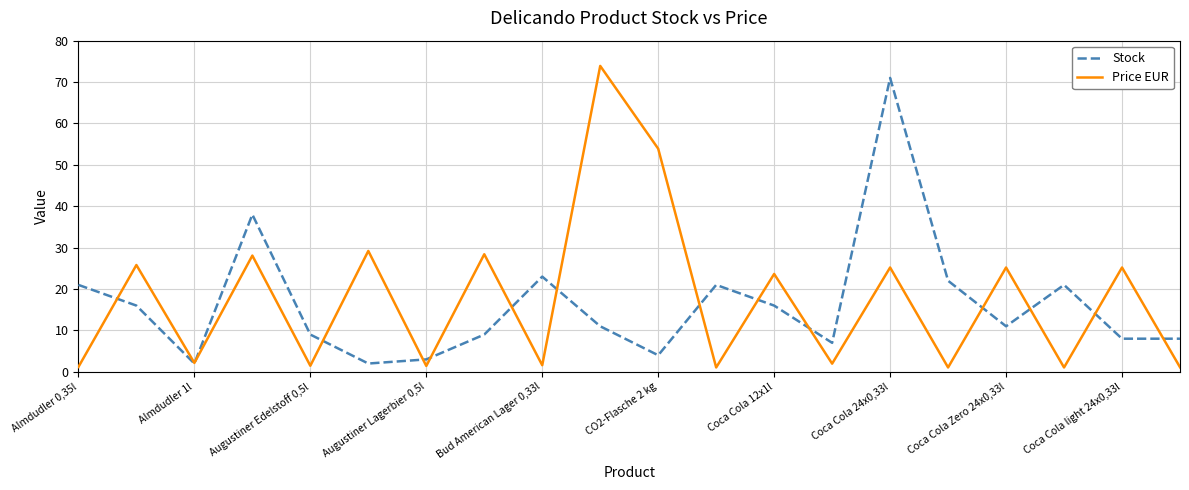

Which series has the widest spread of values?

Price EUR